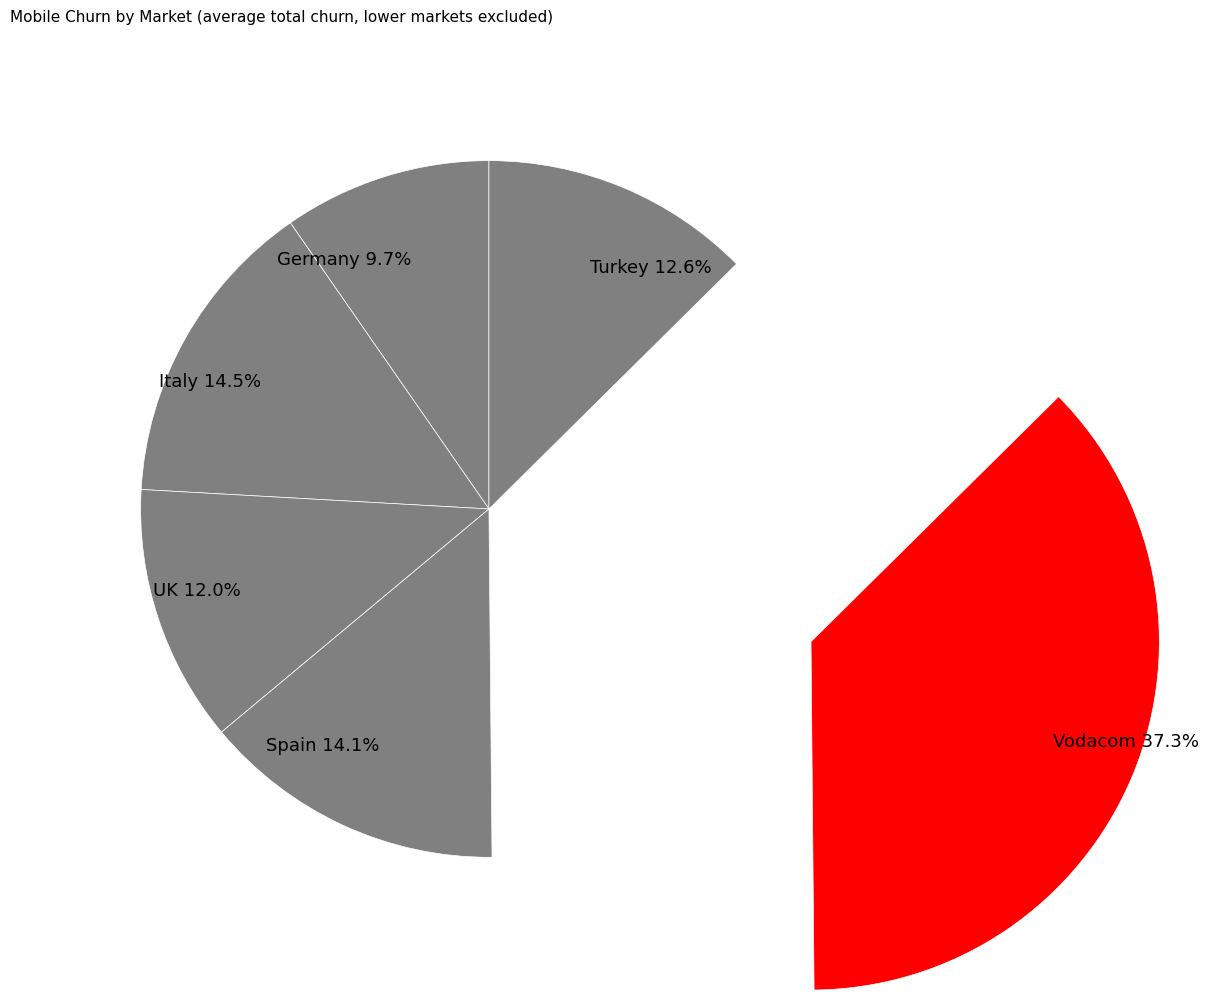

Rank the categories by value from lowest to highest.

Germany, UK, Turkey, Spain, Italy, Vodacom